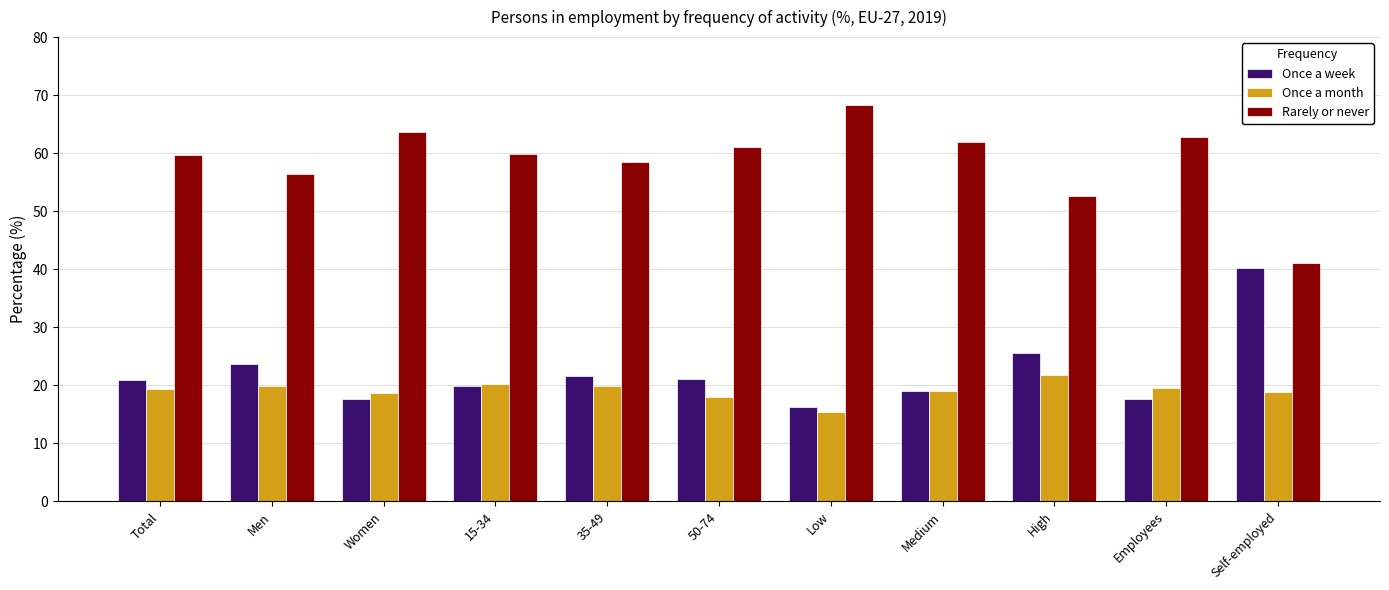

How many series are shown in this chart?

3